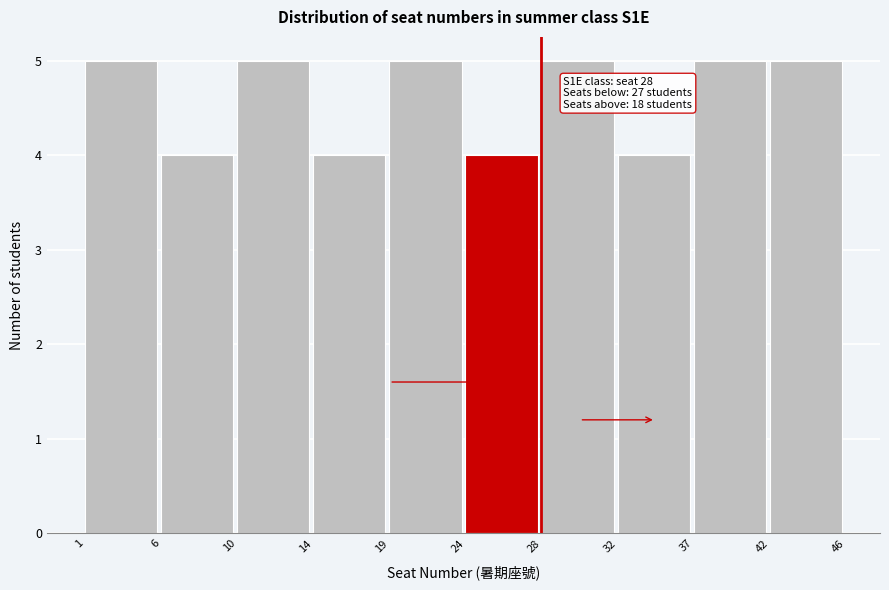

Reading right to left, what are all the values shown in this chart?

42=5	37=5	32=4	28=5	24=4	19=5	14=4	10=5	6=4	1=5